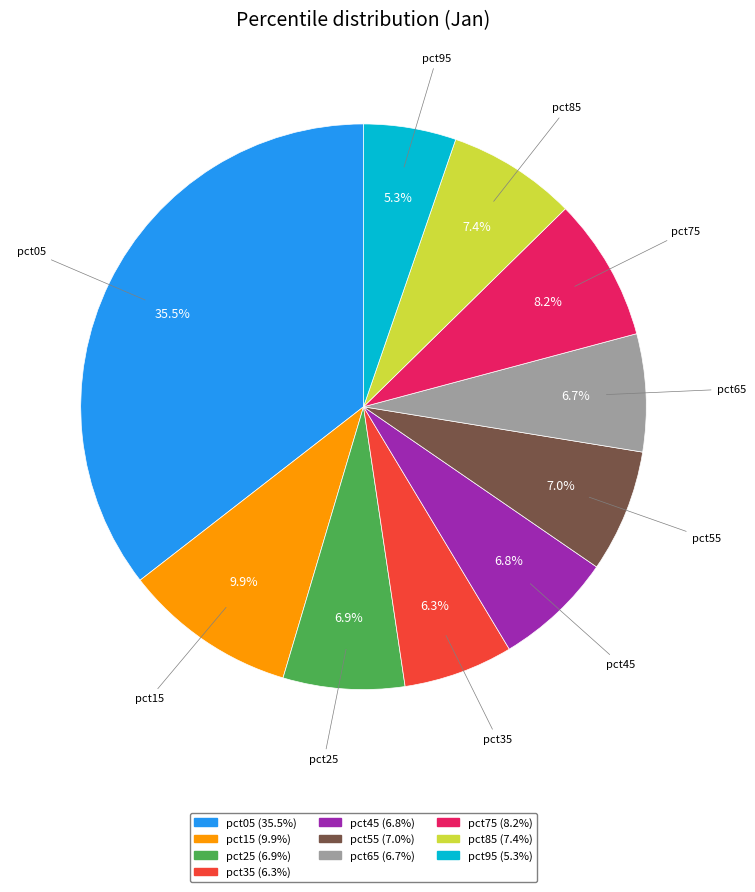

True or false: pct35 accounts for 6% of the total.

True